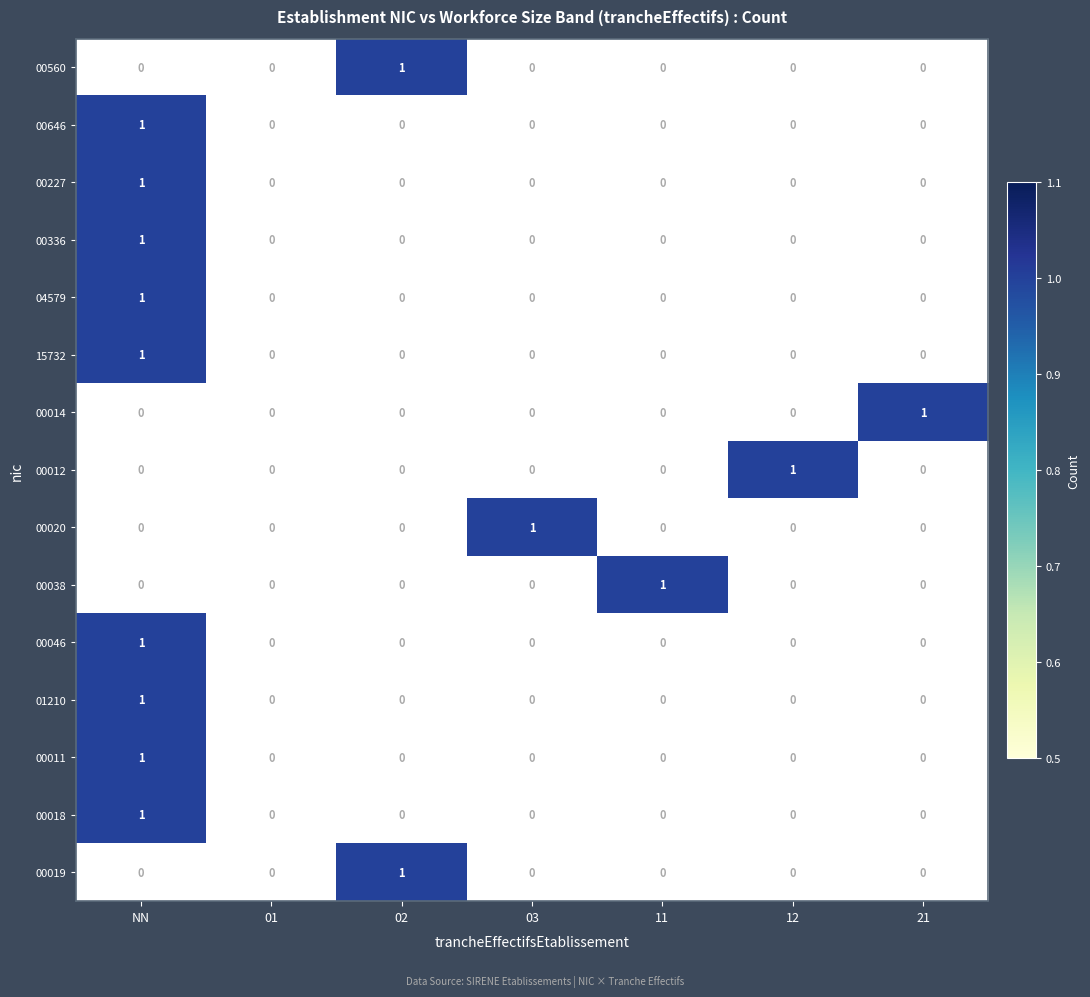

How many data points in 15732 are above 0?

1